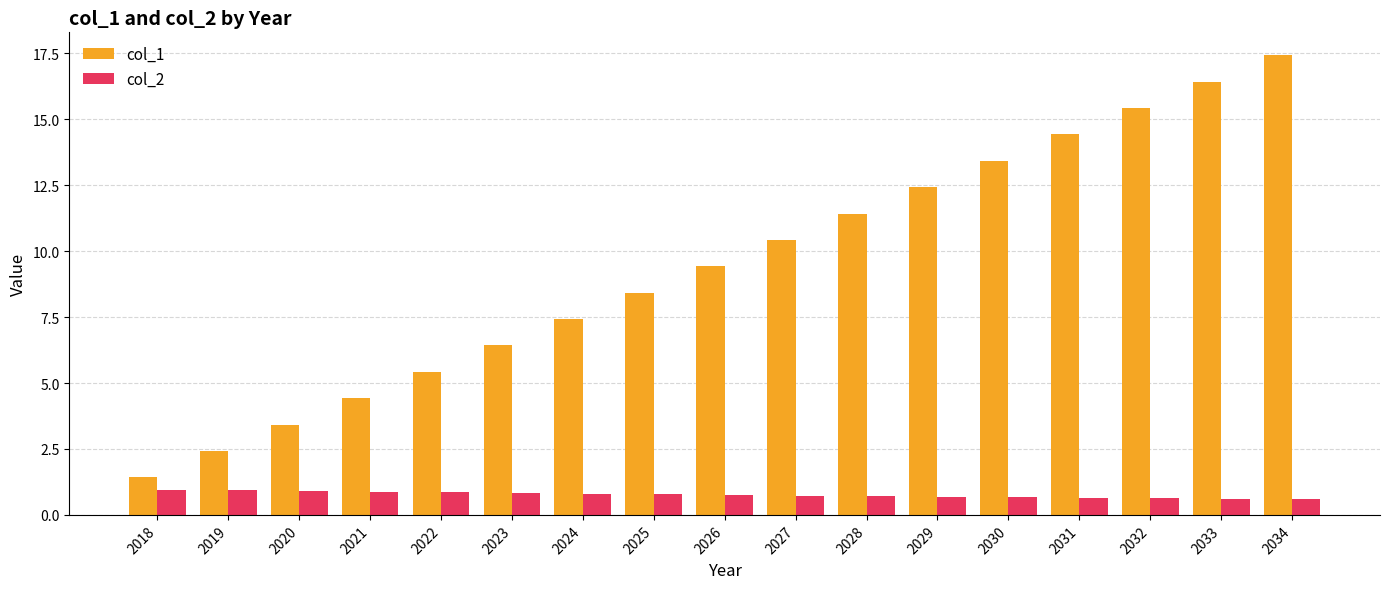

Rank the series by their maximum value, from lowest to highest.

col_2, col_1